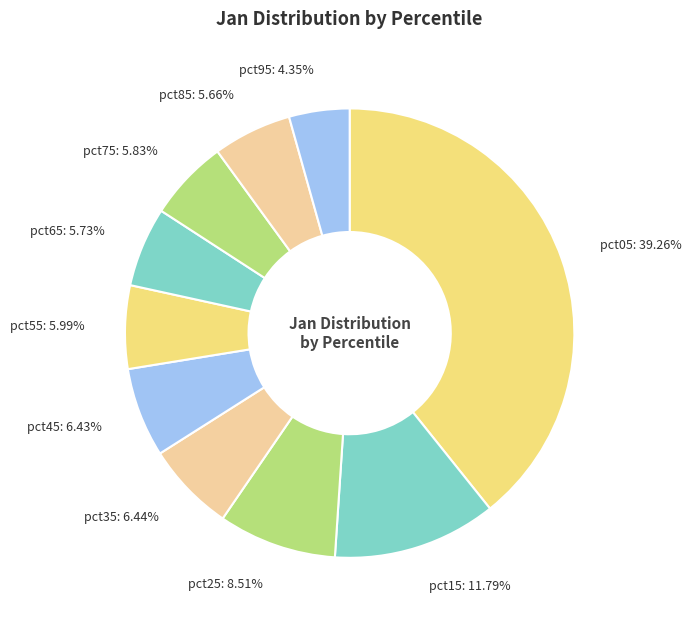

The pct65 slice represents 1% of the pie. True or false?

False